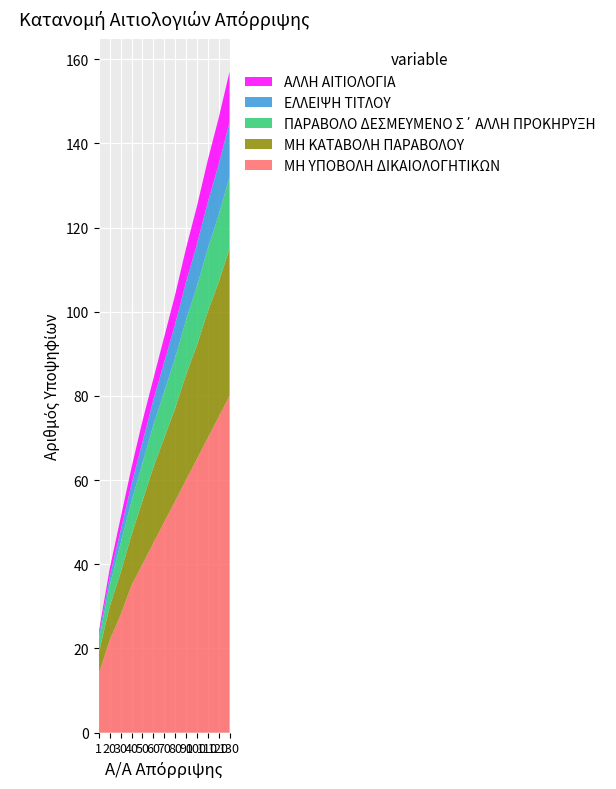

Reading left to right, list all the values displayed in this chart.

ΜΗ ΥΠΟΒΟΛΗ ΔΙΚΑΙΟΛΟΓΗΤΙΚΩΝ: 14	22	28	35	40	45	50	55	60	65	70	75	80
ΜΗ ΚΑΤΑΒΟΛΗ ΠΑΡΑΒΟΛΟΥ: 5	8	10	12	15	18	20	22	25	27	30	32	35
ΠΑΡΑΒΟΛΟ ΔΕΣΜΕΥΜΕΝΟ Σ΄ ΑΛΛΗ ΠΡΟΚΗΡΥΞΗ: 3	5	7	8	9	10	11	12	13	14	15	16	17
ΕΛΛΕΙΨΗ ΤΙΤΛΟΥ: 1	2	3	4	5	6	7	8	9	10	11	12	13
ΑΛΛΗ ΑΙΤΙΟΛΟΓΙΑ: 1	2	3	4	5	5	6	7	8	9	10	11	12